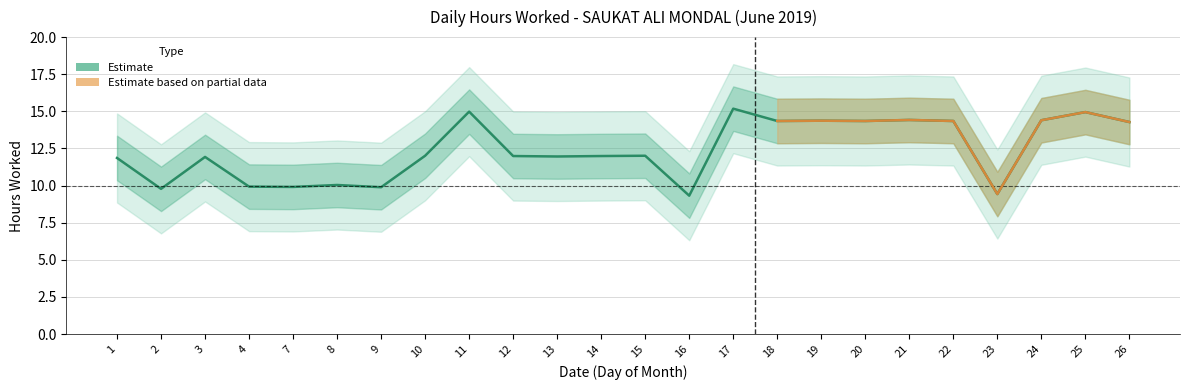

Does the chart display data point markers on the line(s)?

No